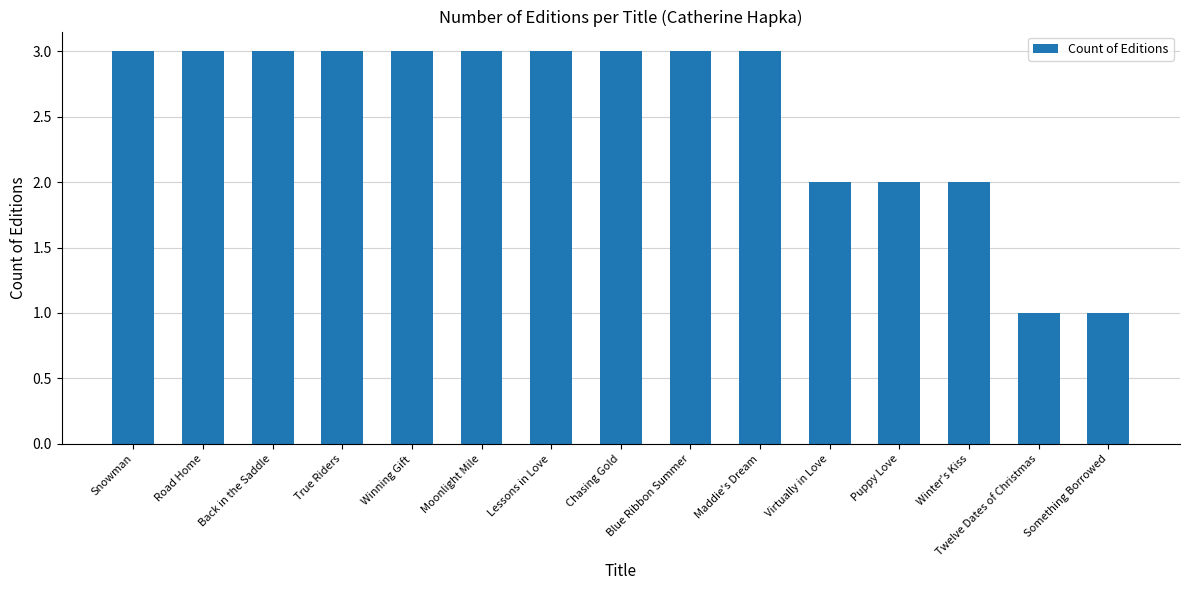

Reading left to right, list all the values displayed in this chart.

Snowman=3	Road Home=3	Back in the Saddle=3	True Riders=3	Winning Gift=3	Moonlight Mile=3	Lessons in Love=3	Chasing Gold=3	Blue Ribbon Summer=3	Maddie's Dream=3	Virtually in Love=2	Puppy Love=2	Winter's Kiss=2	Twelve Dates of Christmas=1	Something Borrowed=1